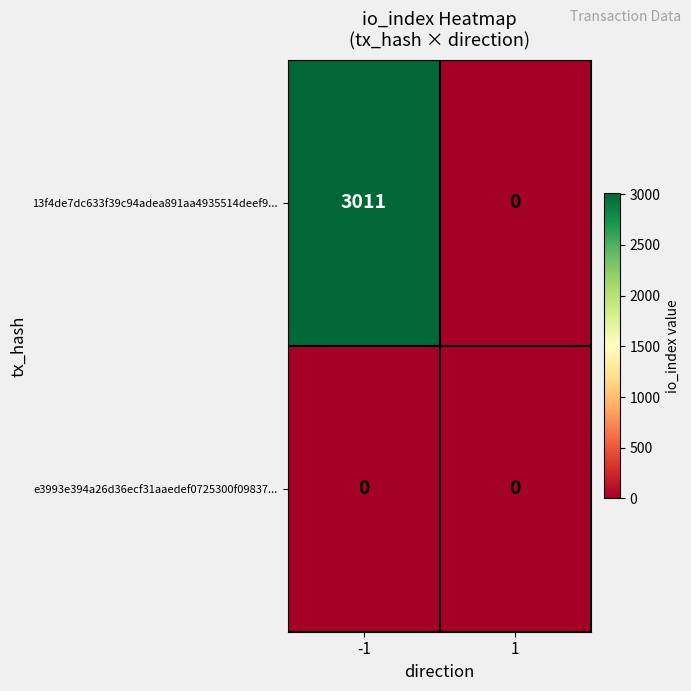

What is the maximum value for 13f4de7dc633f39c94adea891aa4935514deef9...?

3011